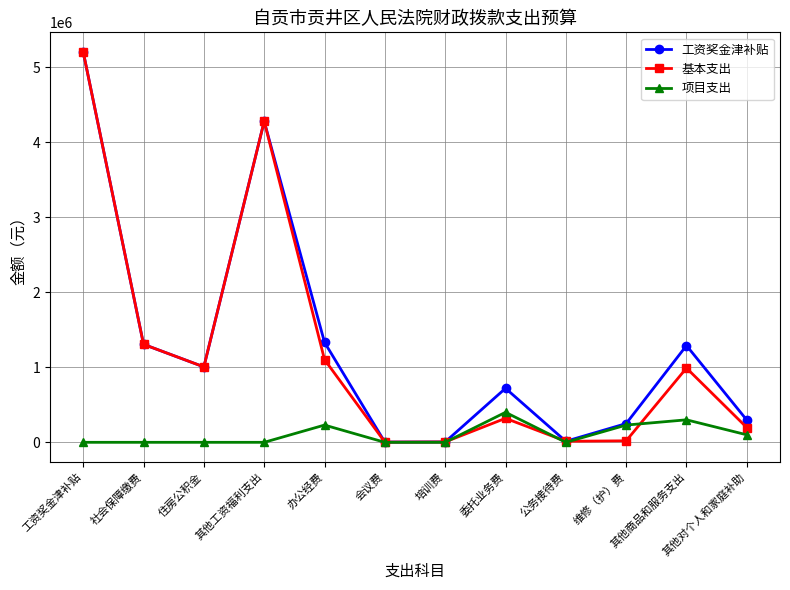

The 基本支出 series shows 1130766.2 at 其他工资福利支出. True or false?

False